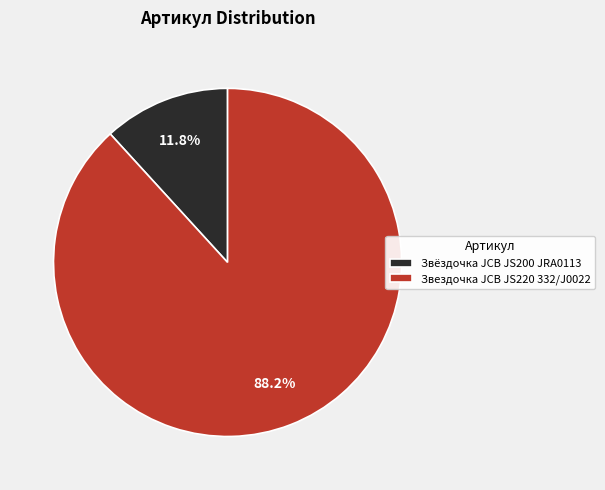

How many segments does this pie chart have?

2